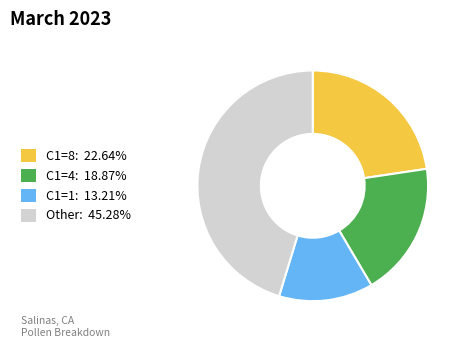

Does any single category account for the majority?

No